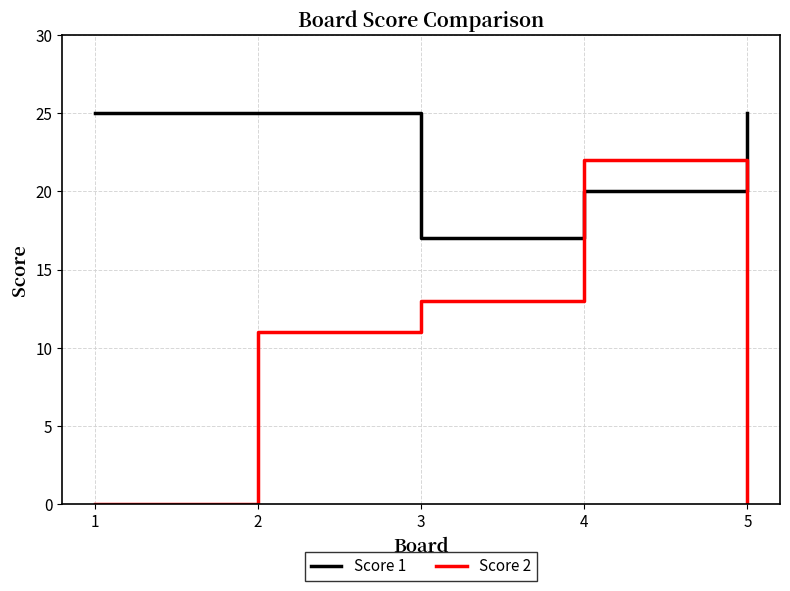

At which category is the sum across all series the highest?

4